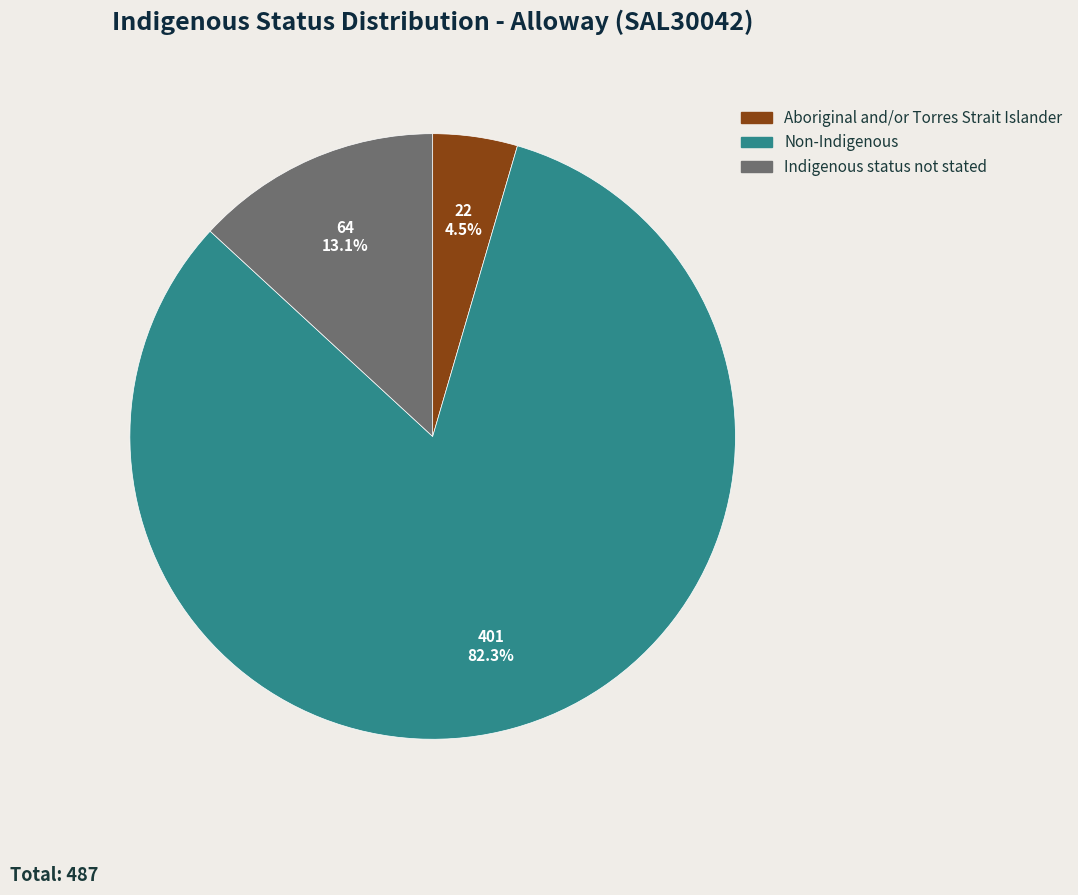

How many segments does this pie chart have?

3